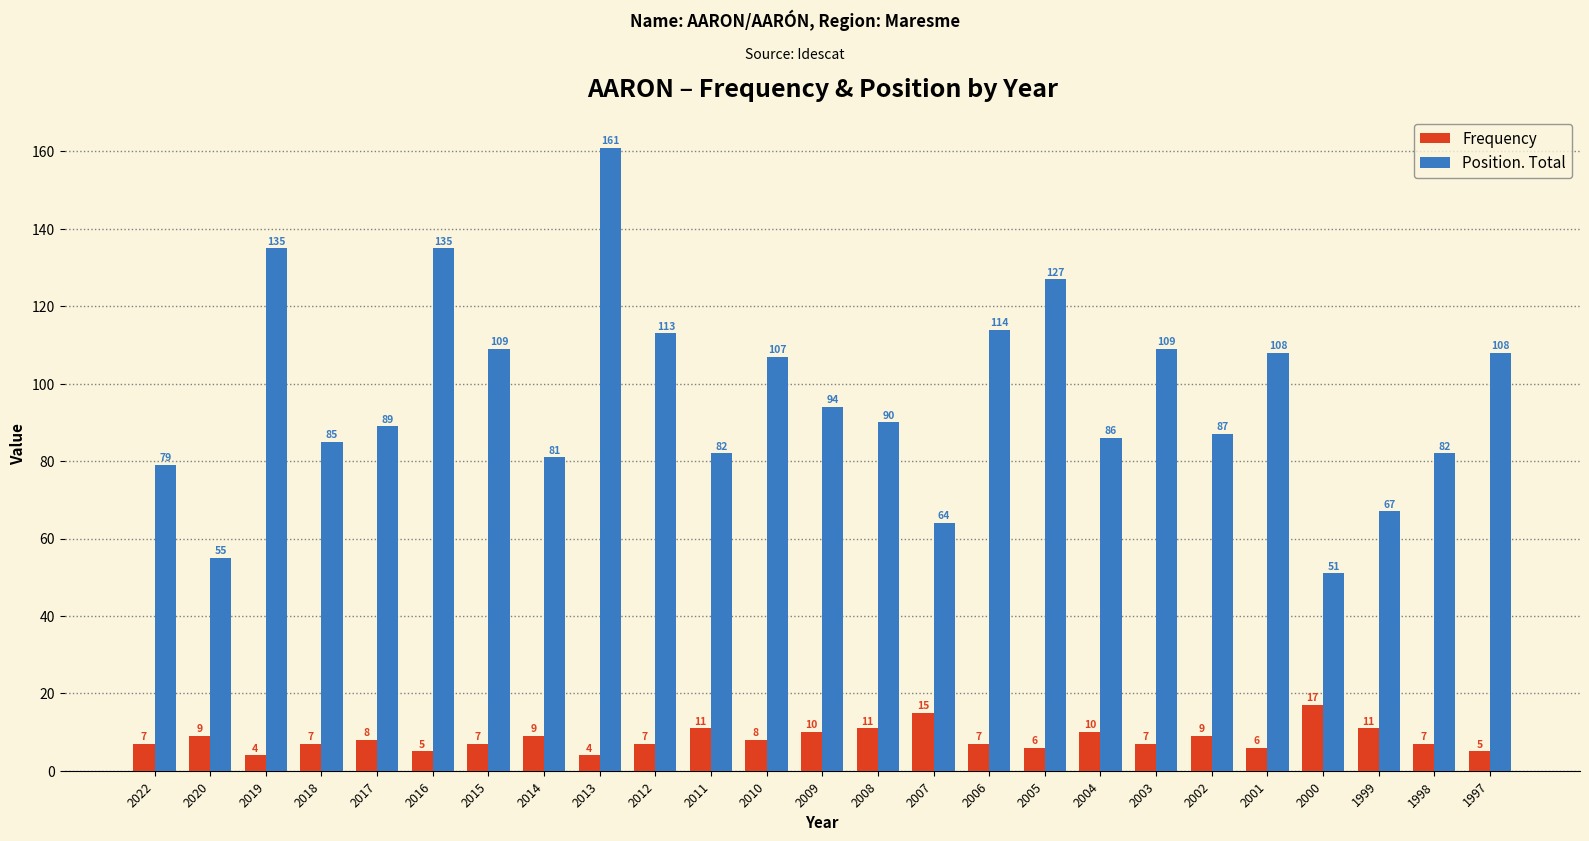

What is the value of the Position. Total bar at the 21st from the left?

108